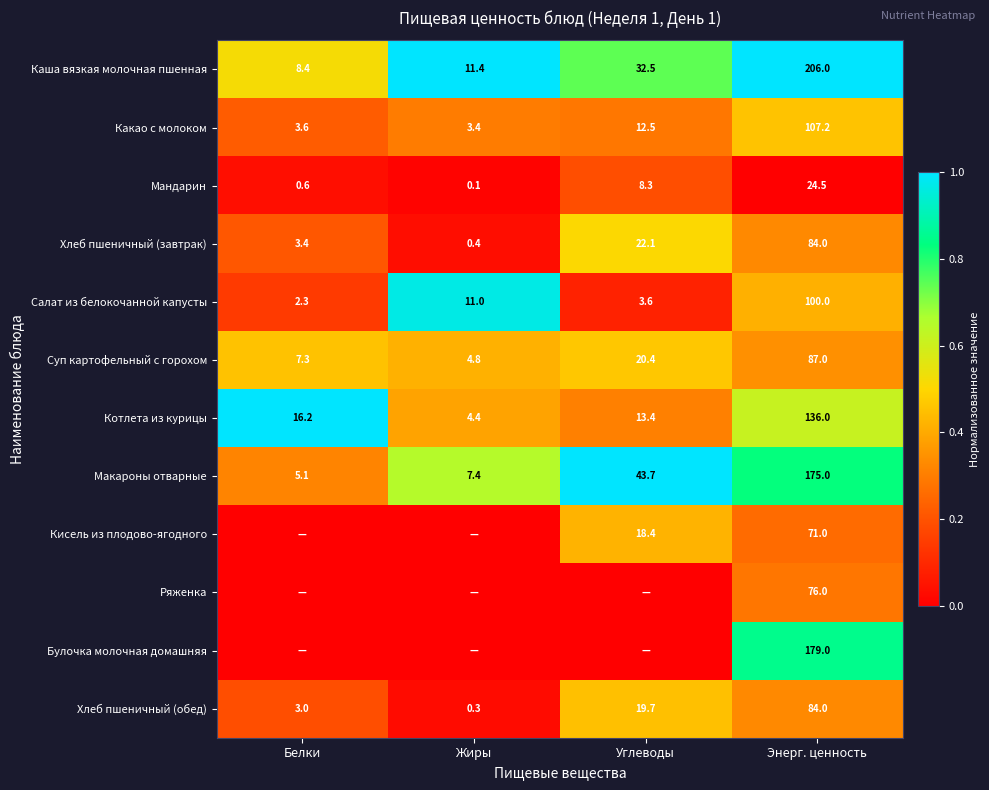

Read the Хлеб пшеничный (завтрак) value at Энерг. ценность.

84.0